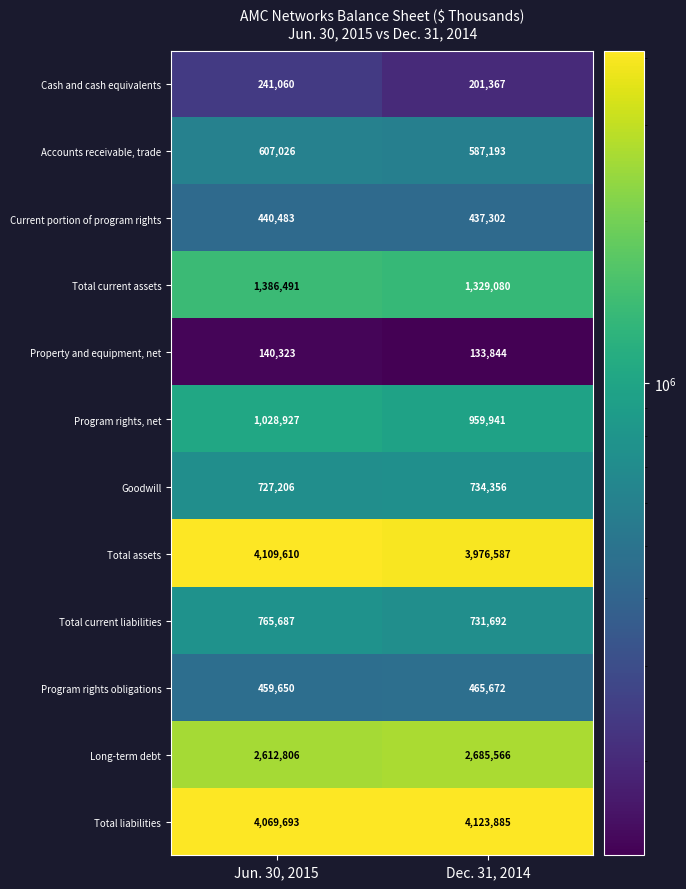

What is the total value across all series at Dec. 31, 2014?

16366485